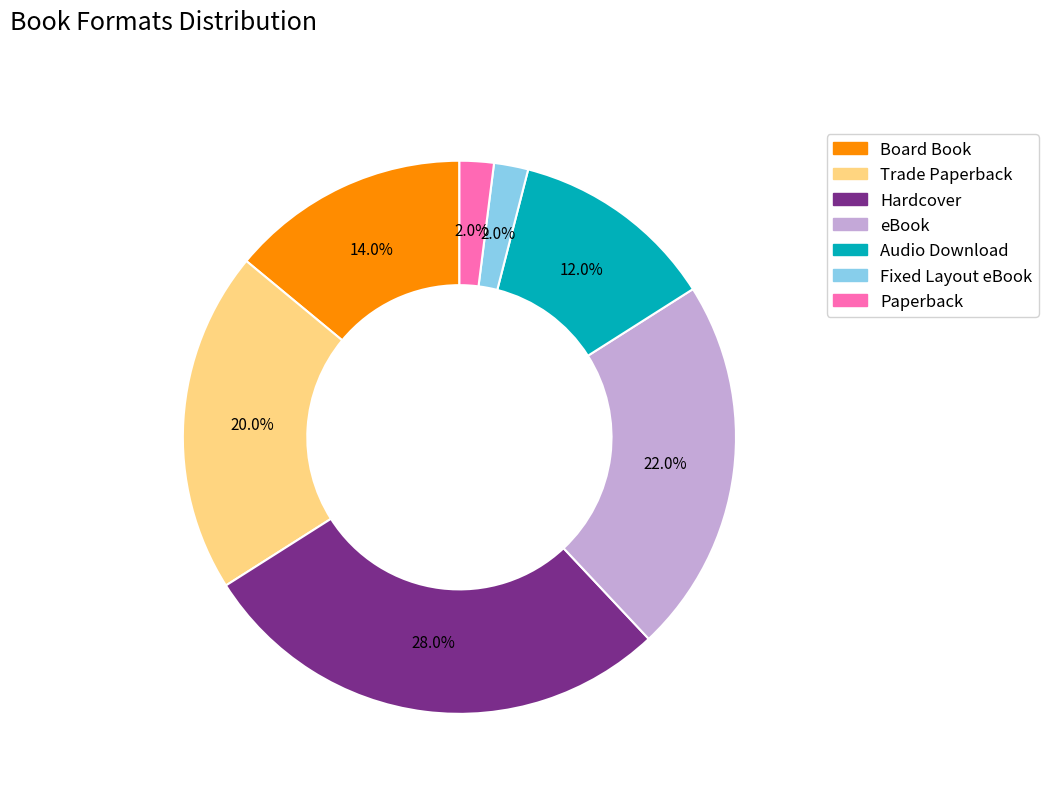

To the nearest percent, what is the combined percentage of Hardcover and Paperback?

30%